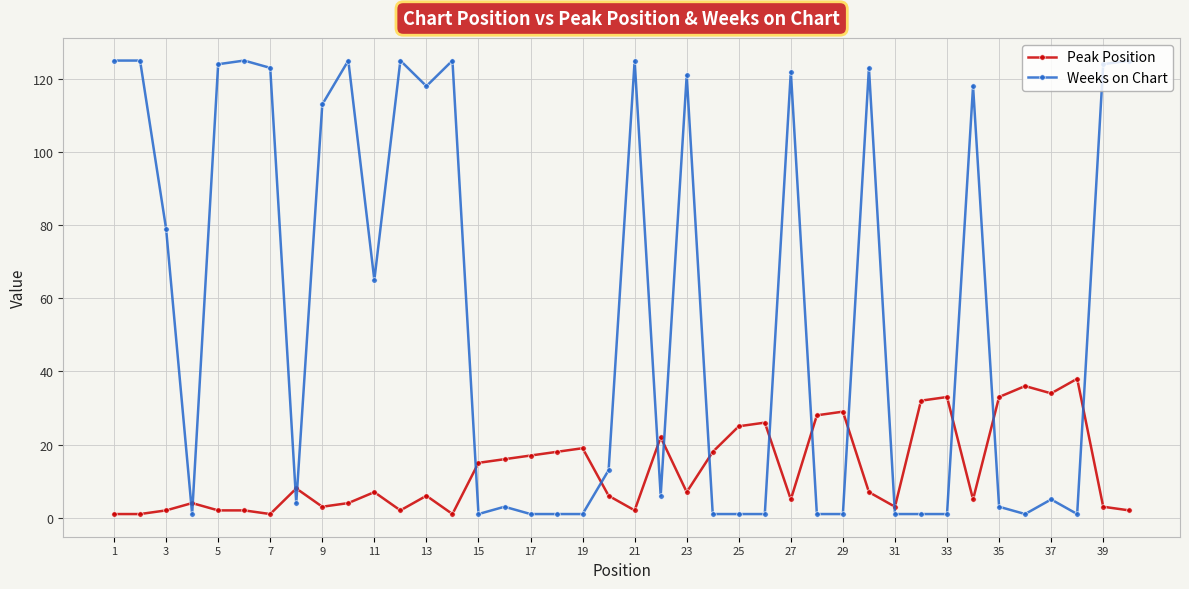

How many values in the Weeks on Chart series are below 13?

20